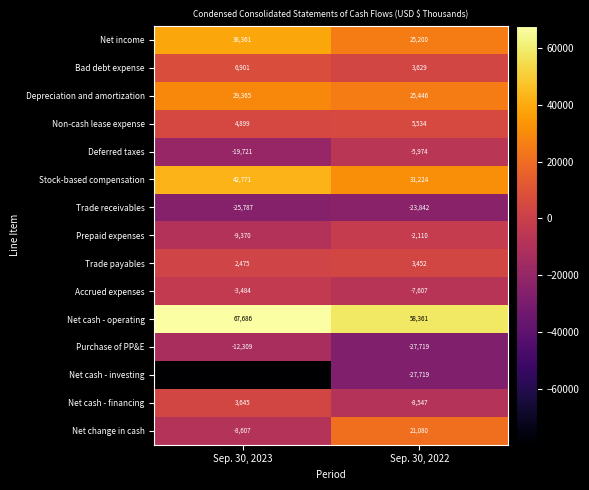

Is it true that Net income equals 38361 at Sep. 30, 2023?

True